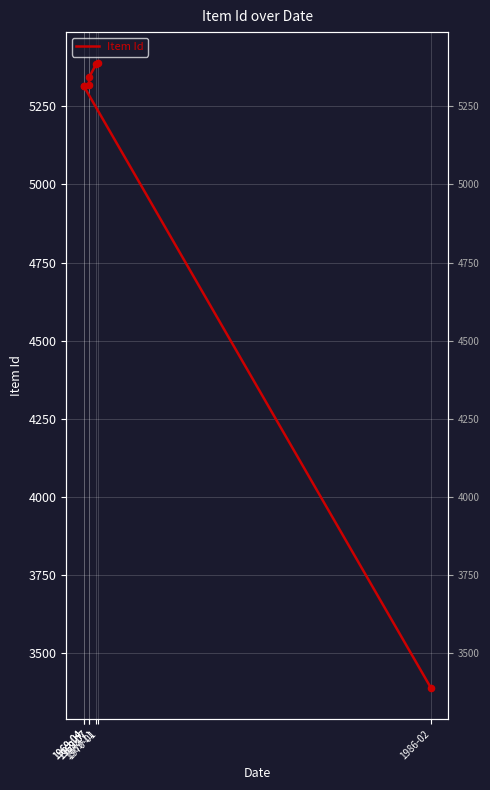

What is the change in value from 1986-02 to 1969-07?

+1927